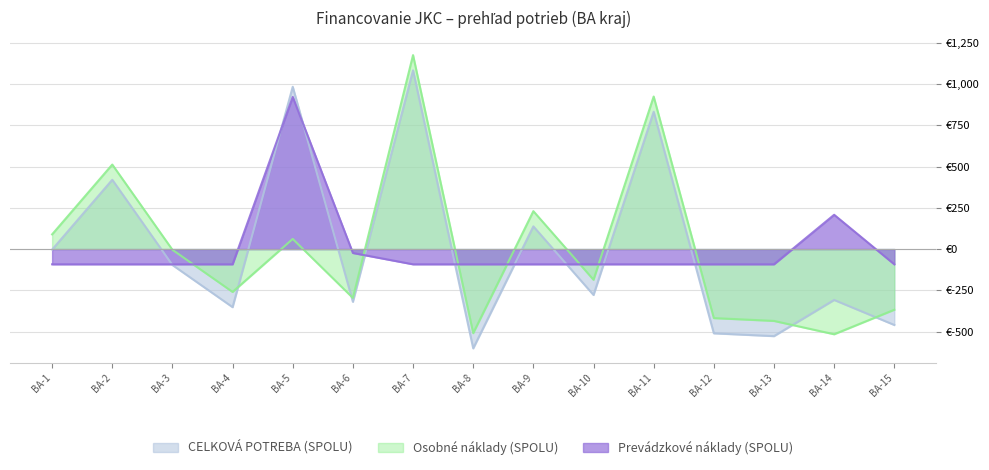

Between BA-1 and BA-8, which series saw the biggest shift?

CELKOVÁ POTREBA (SPOLU)